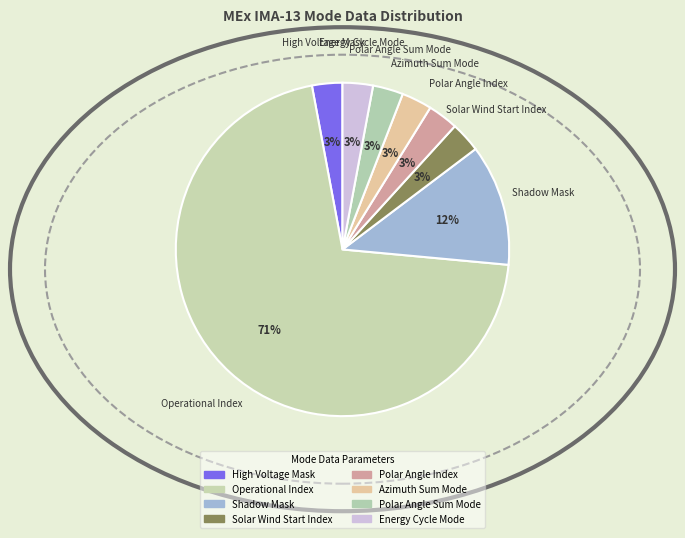

Count the number of slices in the pie.

8